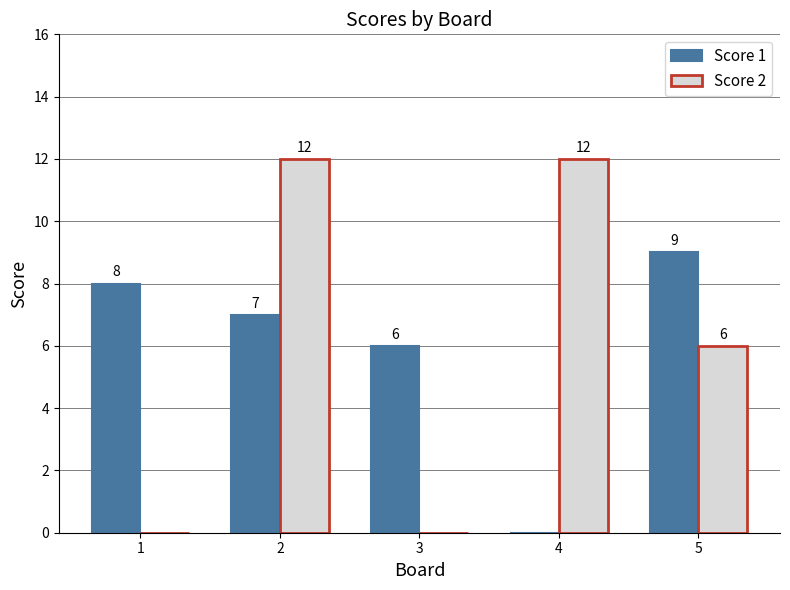

Read the Score 2 value at 2, to the nearest 5.

10